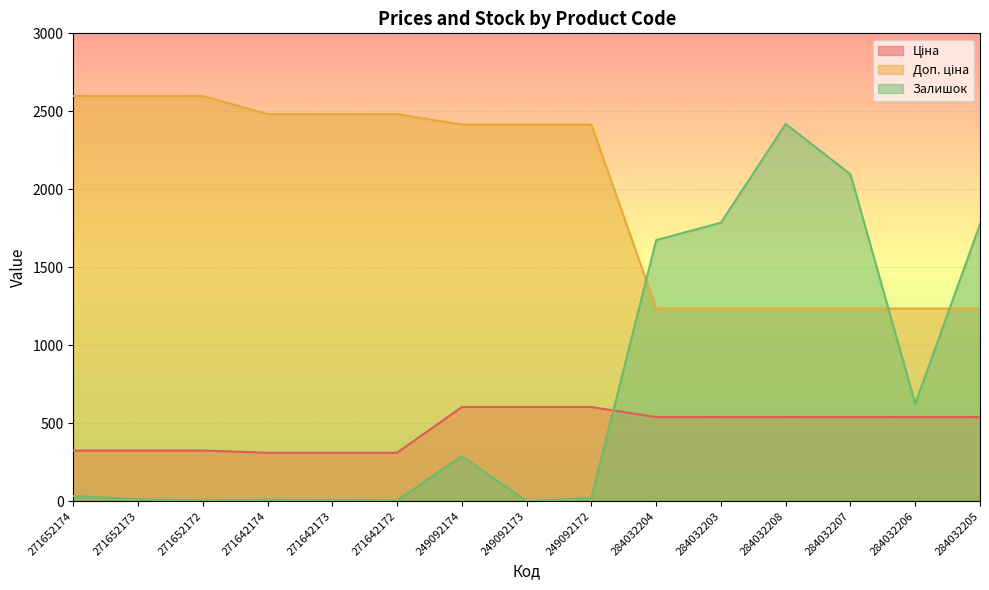

Between which two adjacent categories do Ціна and Залишок first intersect?

249092172 and 284032204